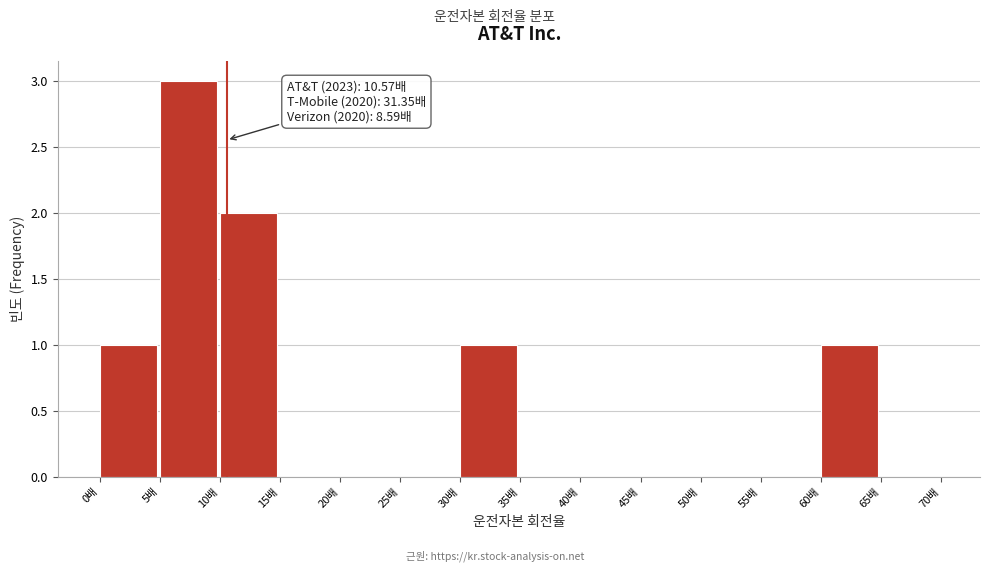

Over which range of the x-axis is the bar tallest?

5 to 10